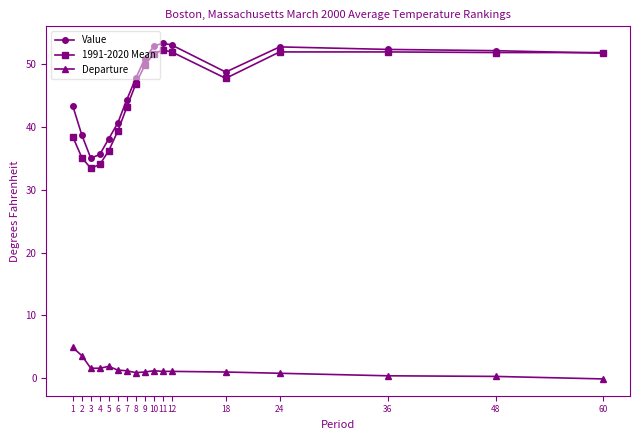

At which category does 1991-2020 Mean reach its first local valley?

3